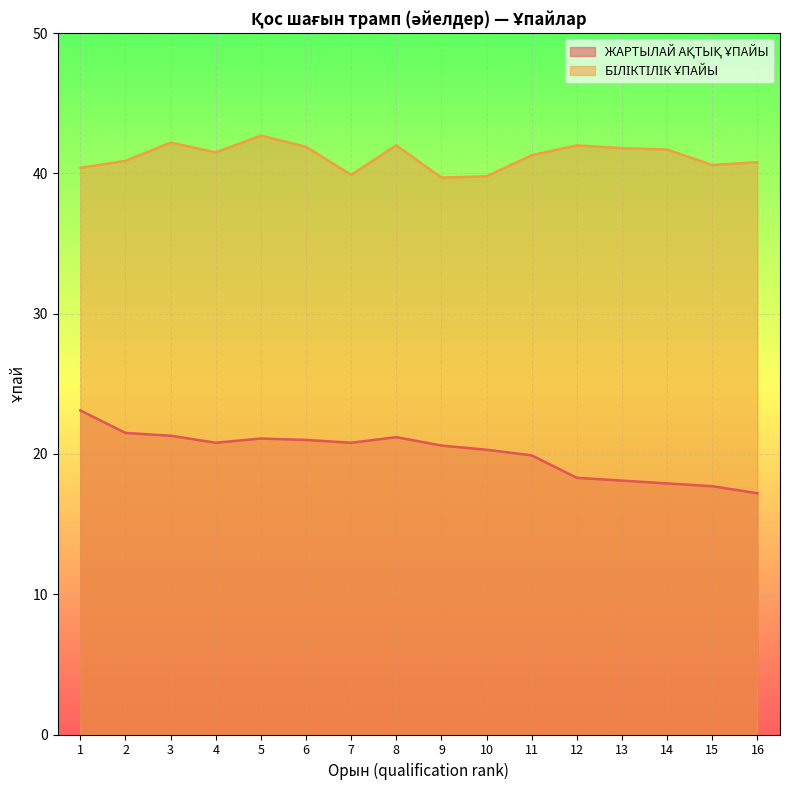

What is the lowest value of the БІЛІКТІЛІК ҰПАЙЫ series?

39.7